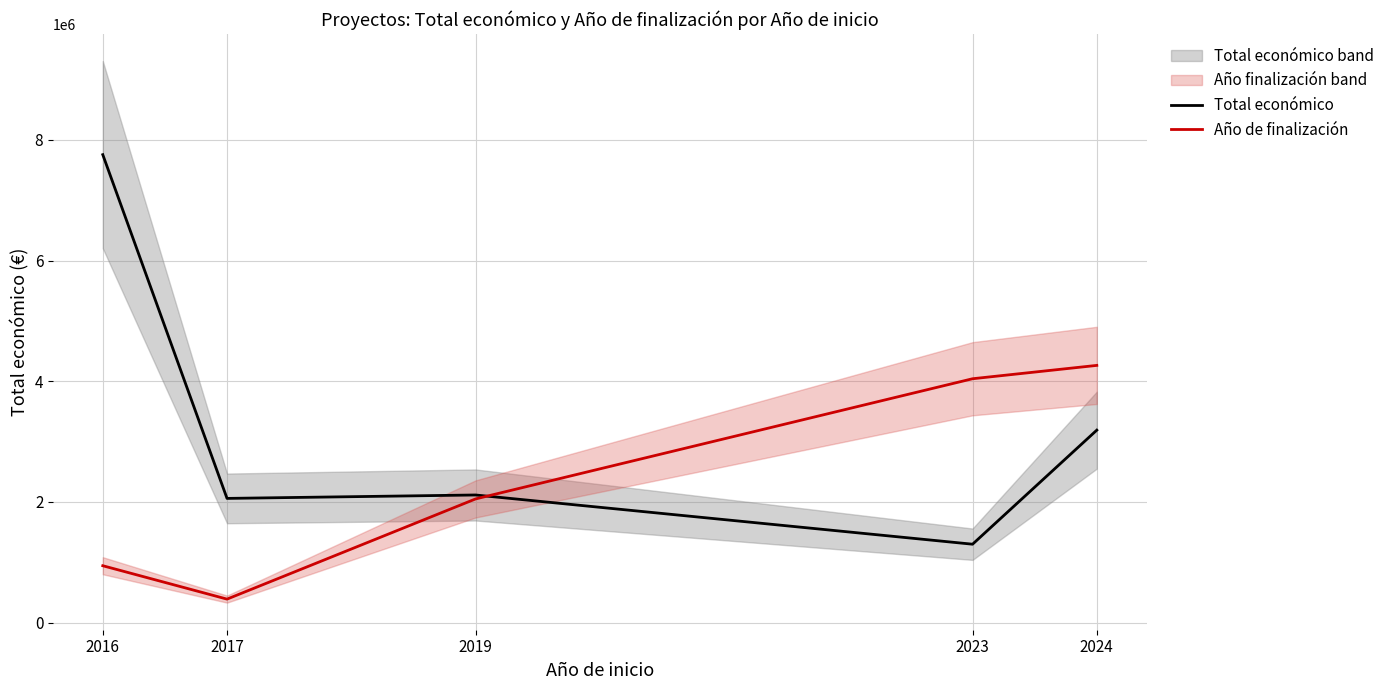

What is the value of the Año de finalización point at the 5th from the left?

4263123.0